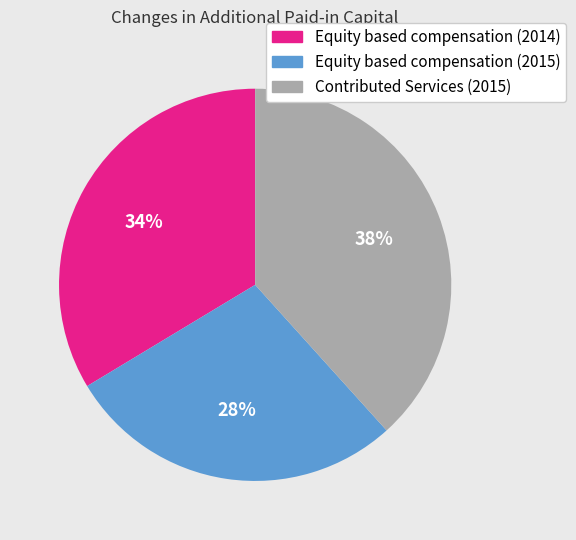

To the nearest percent, what is the difference between the largest and smallest slice percentages?

10%